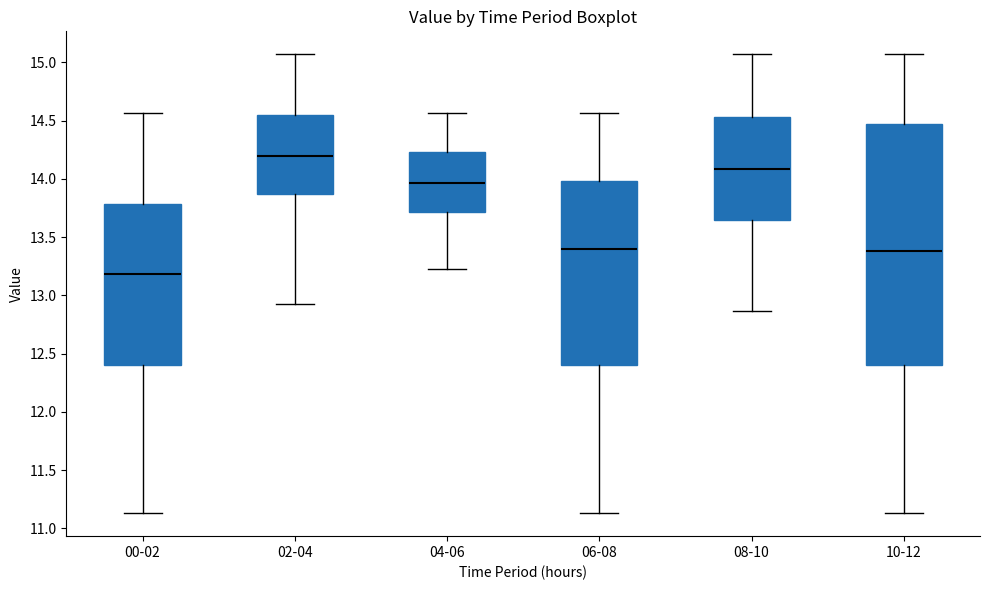

Comparing the boxes themselves (not the whiskers), which one is the tallest?

10-12